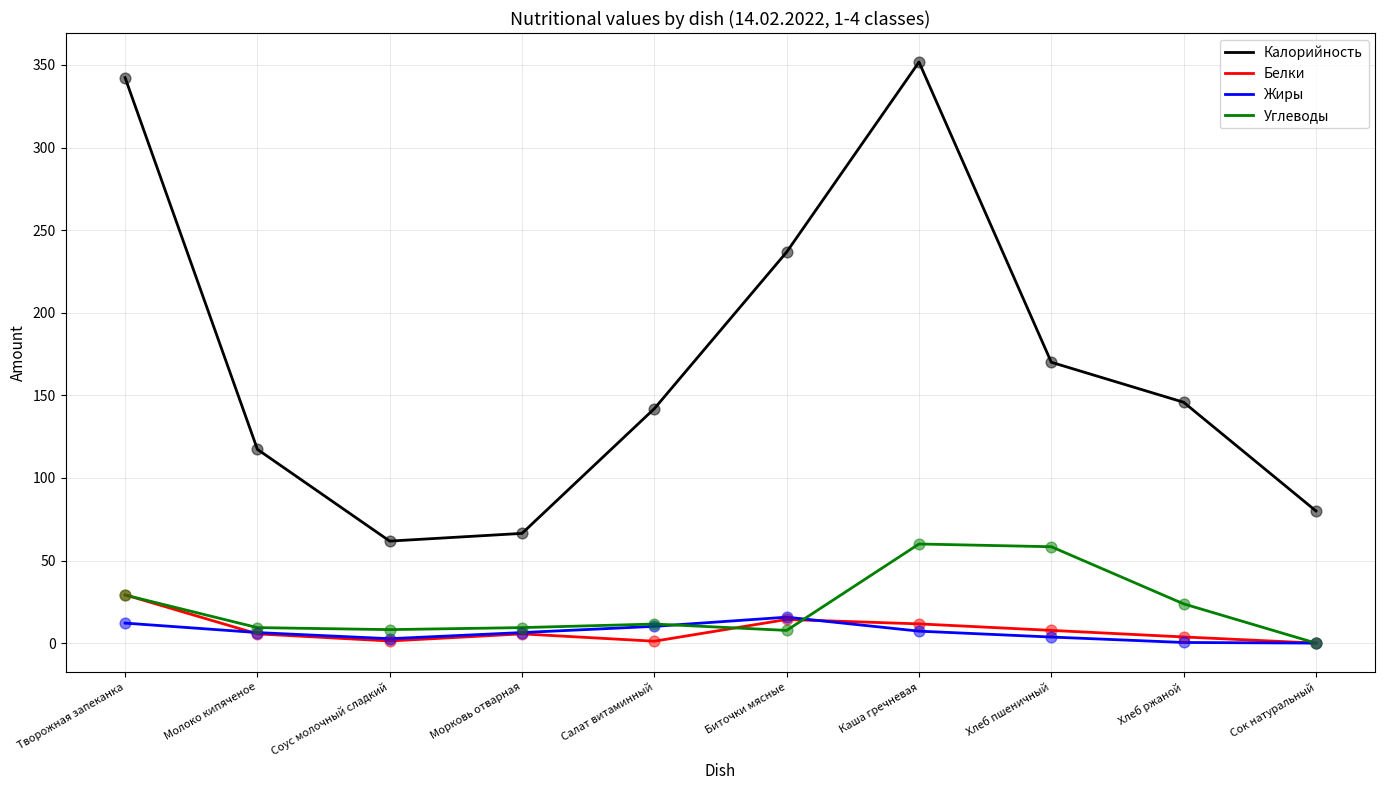

At which category is the sum across all series the highest?

Каша гречневая